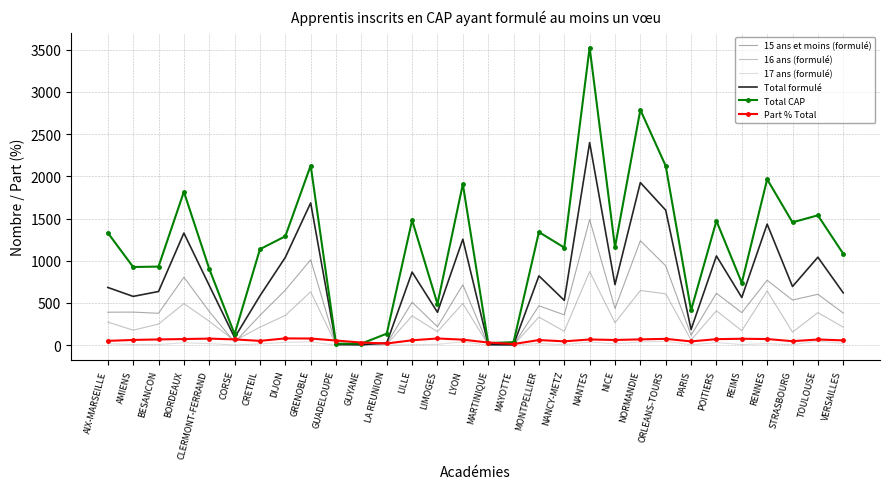

What are all the series names shown in the legend?

15 ans et moins (formulé), 16 ans (formulé), 17 ans (formulé), Total formulé, Total CAP, Part % Total